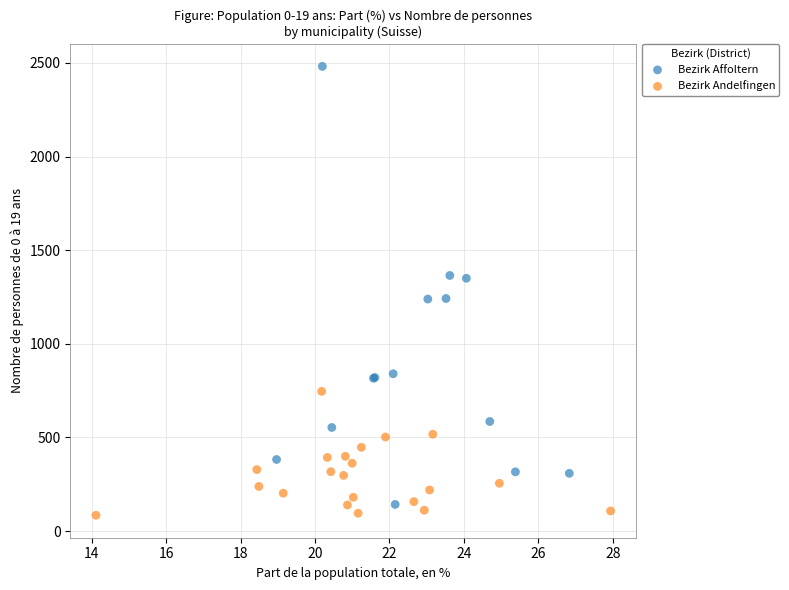

Which series contains the highest Y value?

Bezirk Affoltern